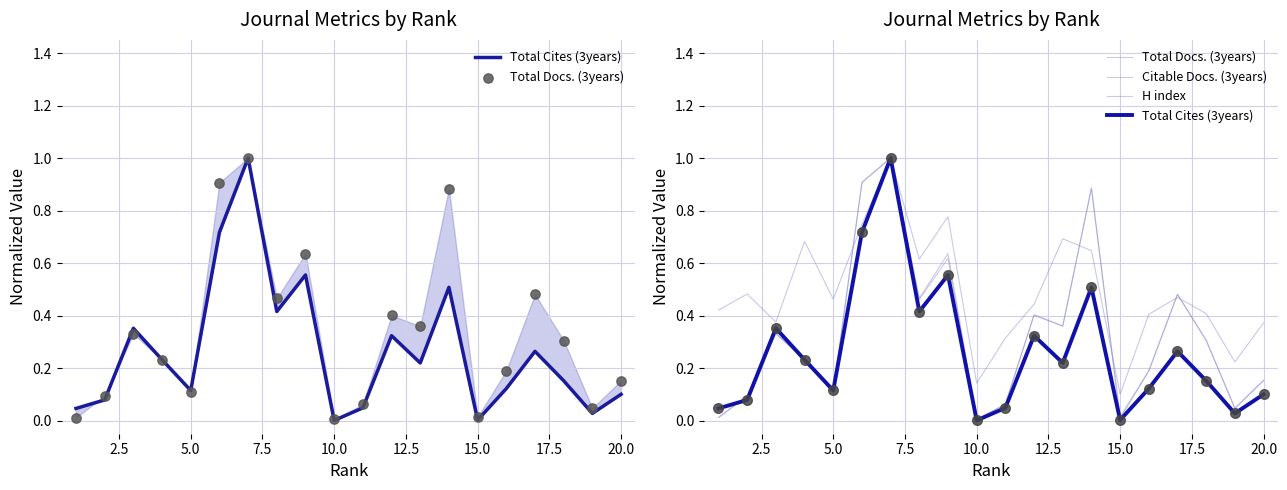

At how many categories does at least one series exceed 0?

20